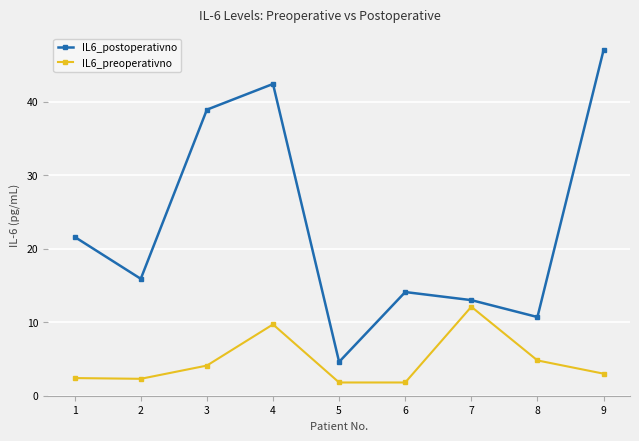

List the series in order of their peak value, highest first.

IL6_postoperativno, IL6_preoperativno